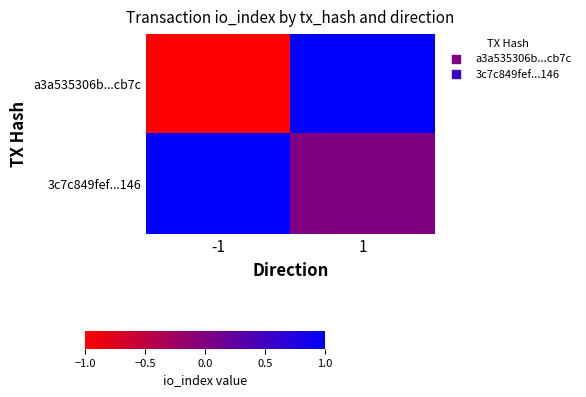

At how many categories does at least one series exceed 0?

2